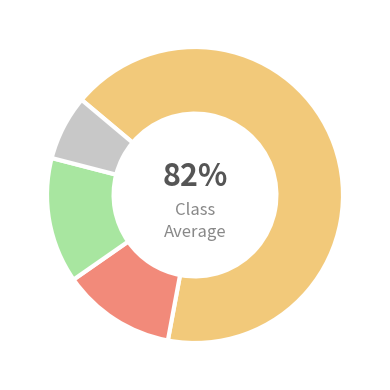

To the nearest percent, what is the difference between the The Heart and Sepharad slice percentages?

1%